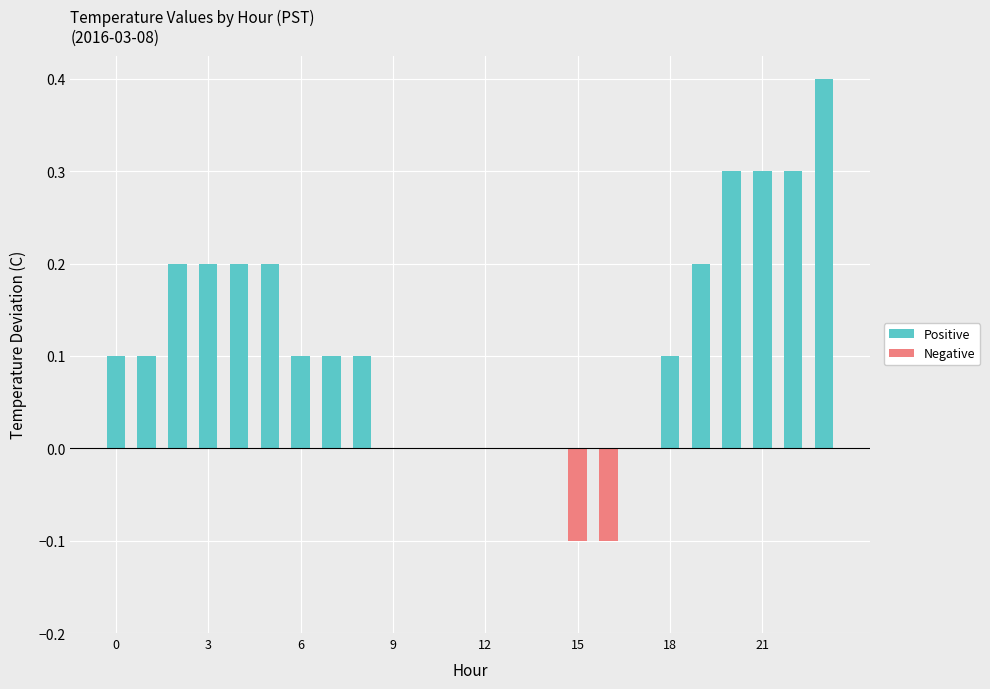

How many categories are shown in the chart?

24